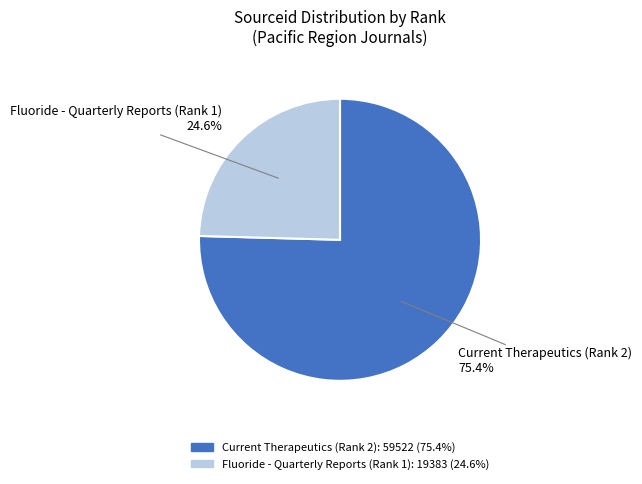

How many segments does this pie chart have?

2